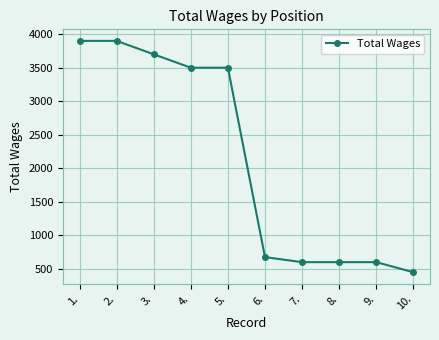

Count the number of categories in the chart.

10